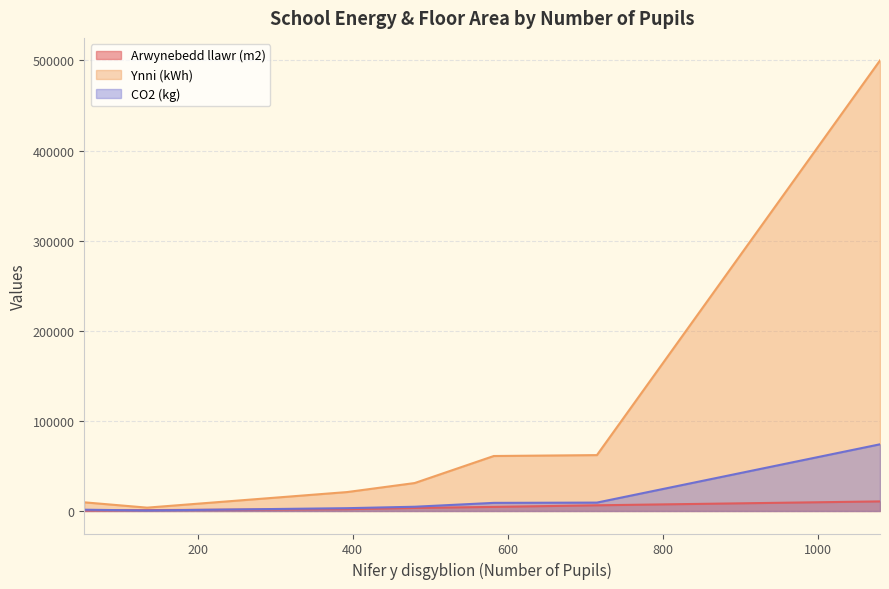

What is the sum of all Ynni (kWh) values?

688300